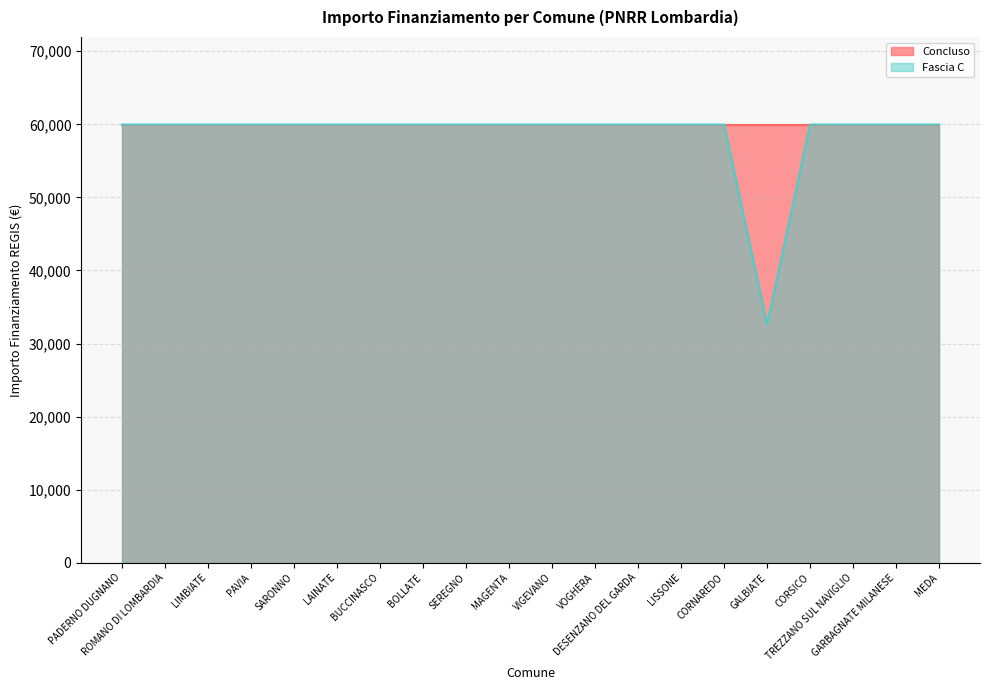

Where is the first local minimum?

GALBIATE